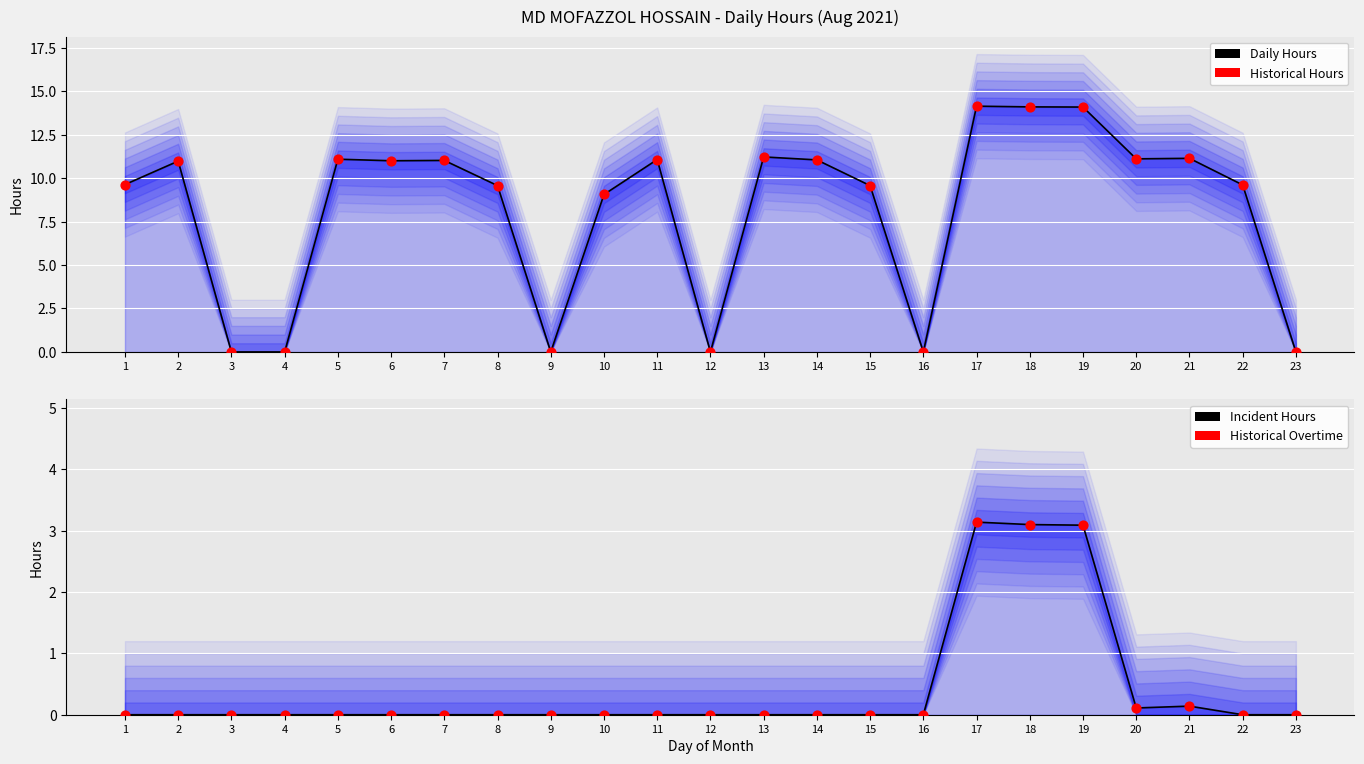

What is the total value across all series at 22?

19.2